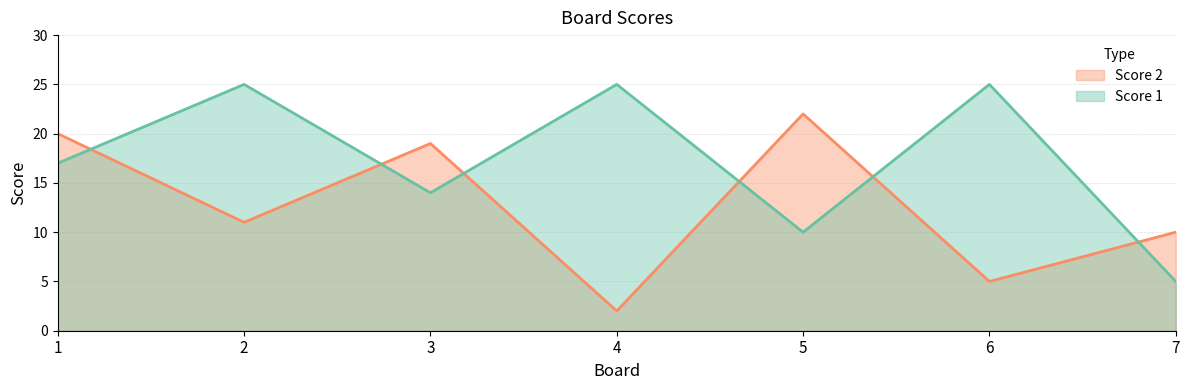

What is the difference between the second highest and second lowest values in the Score 1 series?

15